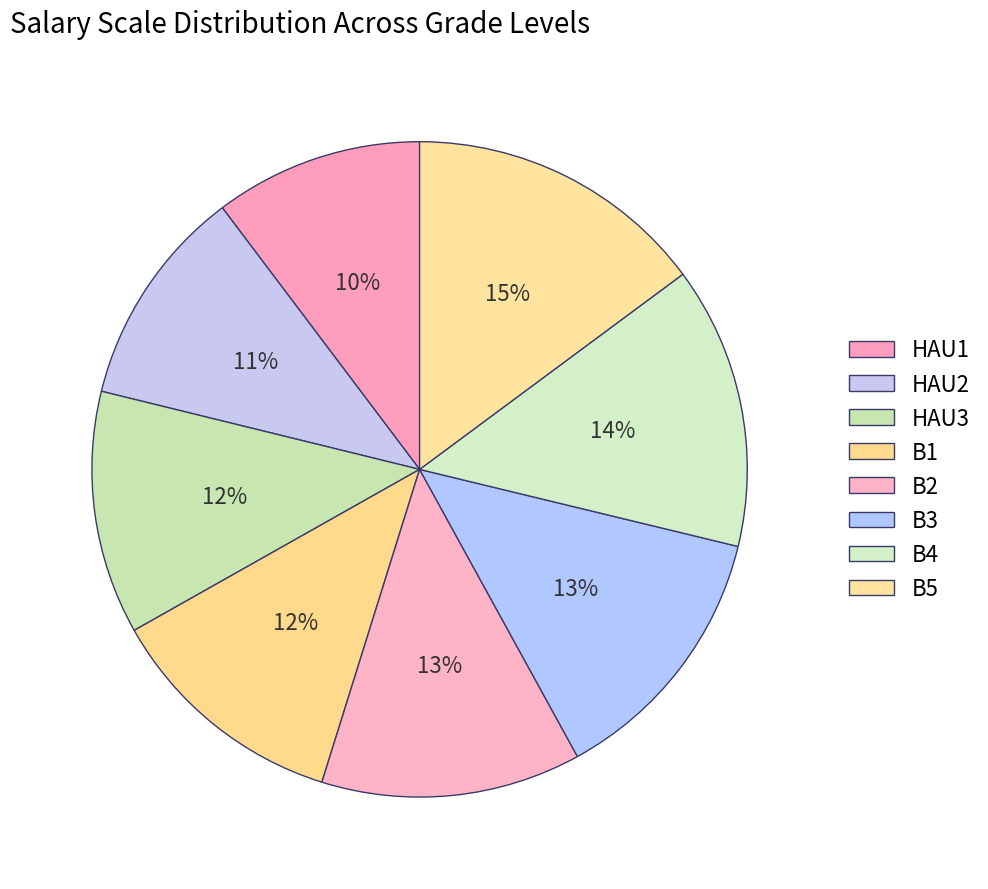

True or false: B2 accounts for 1% of the total.

False